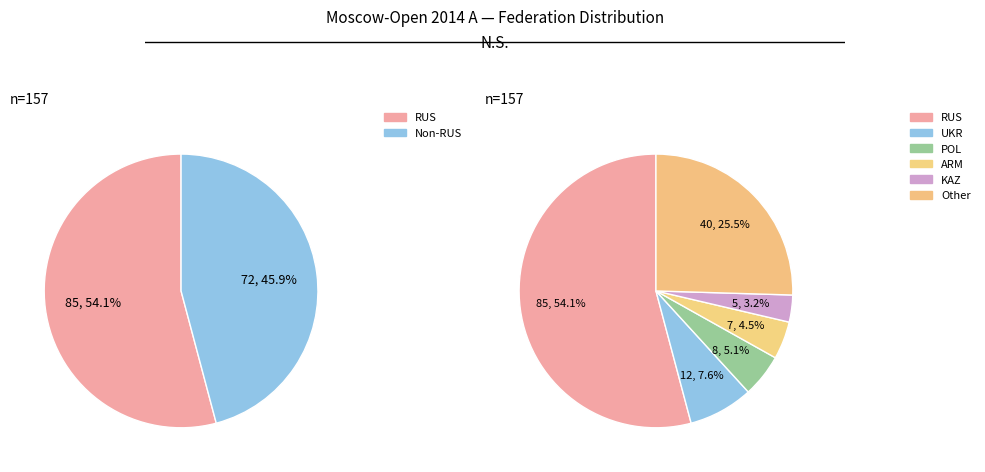

Which has a higher value, ARM or RUS?

RUS